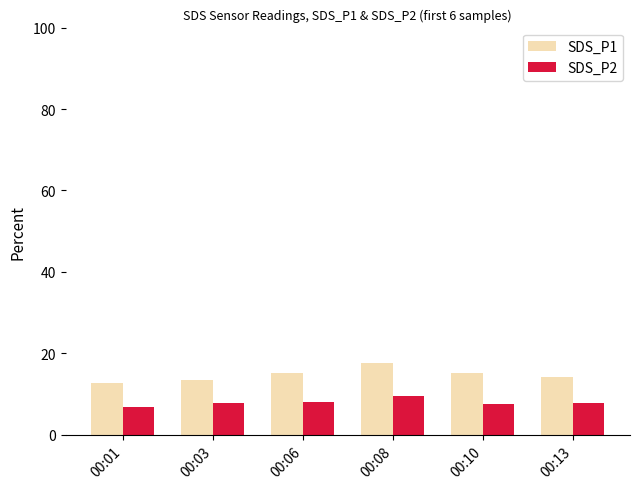

Rank the series by their maximum value, from lowest to highest.

SDS_P2, SDS_P1